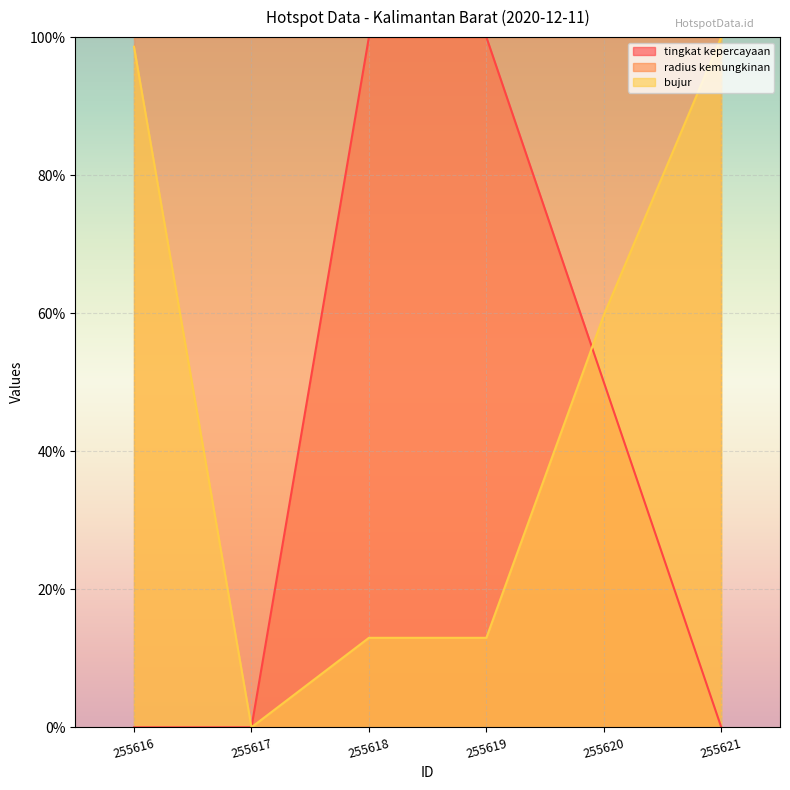

Rank the series at 255620 from lowest to highest value.

tingkat kepercayaan, bujur, radius kemungkinan